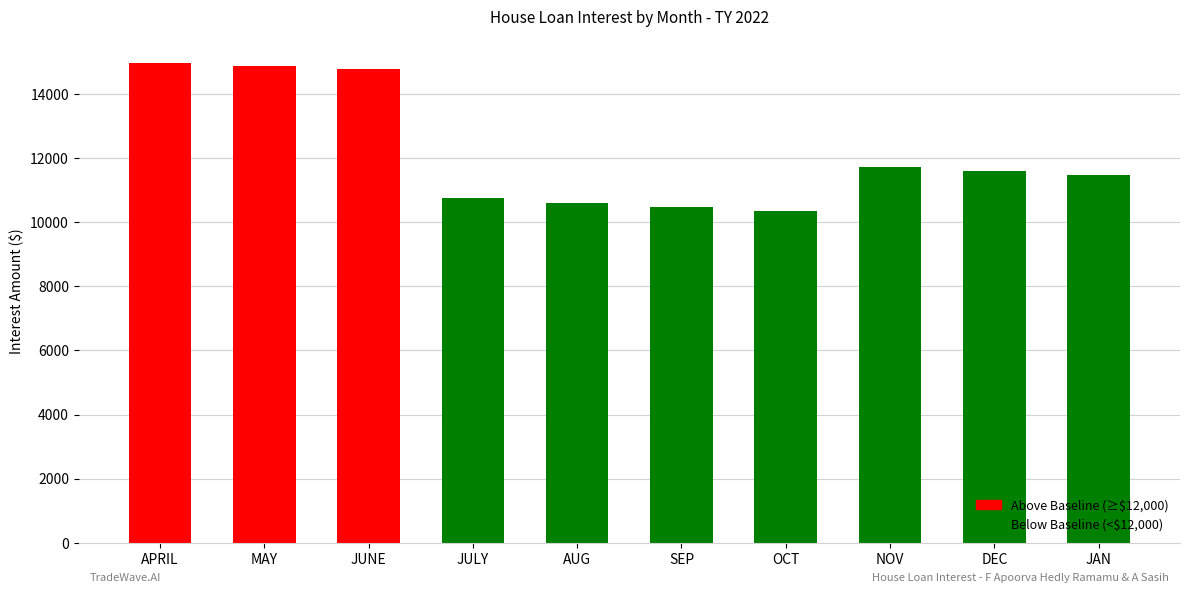

Reading left to right, extract all data points from this chart.

APRIL=14959.4	MAY=14878.7	JUNE=14797.6	JULY=10743.3	AUG=10585.6	SEP=10469.6	OCT=10352.9	NOV=11732.9	DEC=11610.6	JAN=11485.4